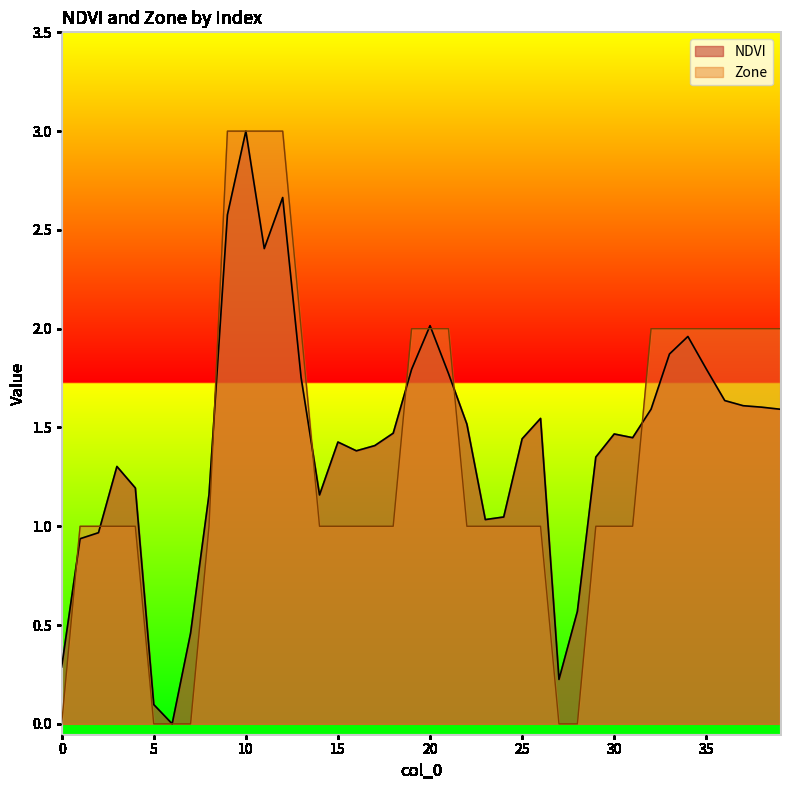

Is the value of NDVI at 4 greater than the value of Zone at 1?

Yes